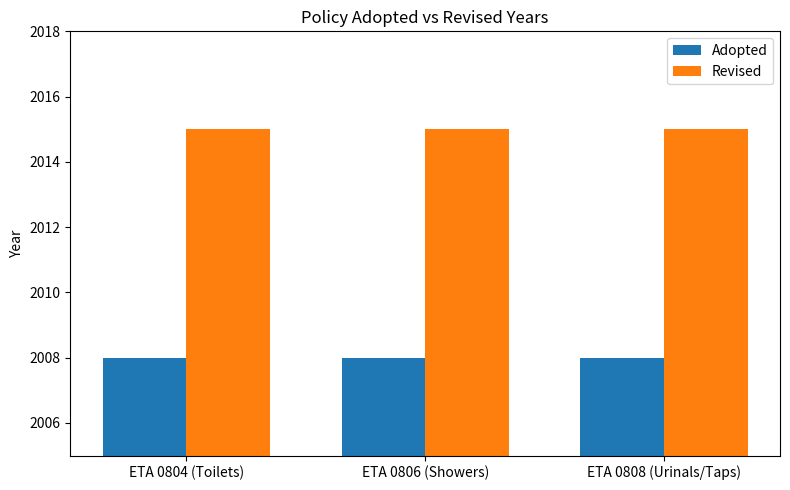

What is the lowest value of the Revised series?

2015